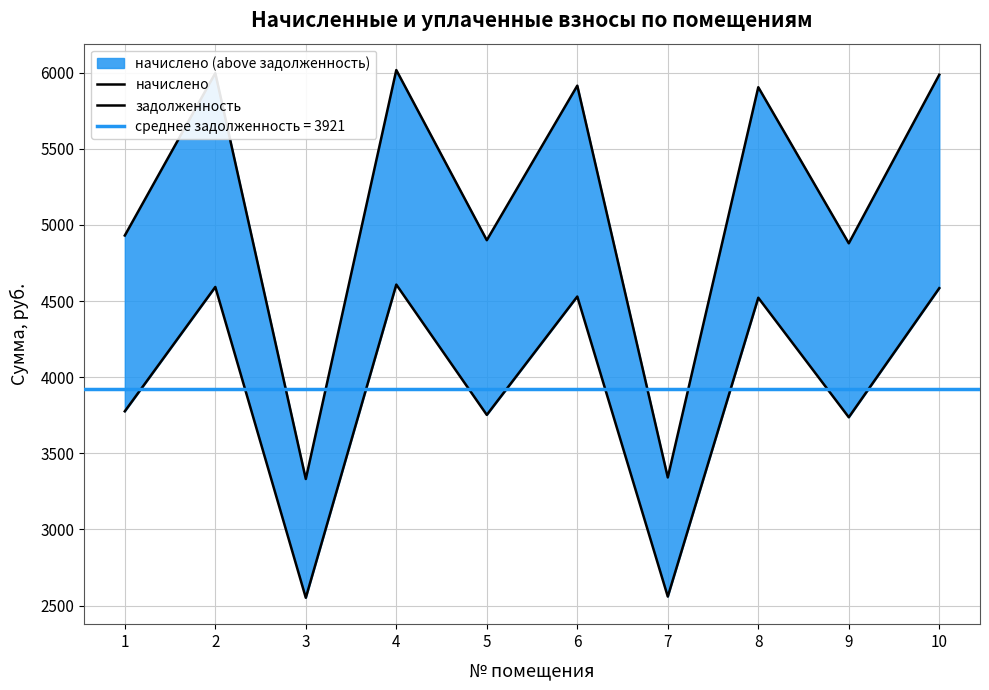

Which category has the highest value in the начислено series?

4